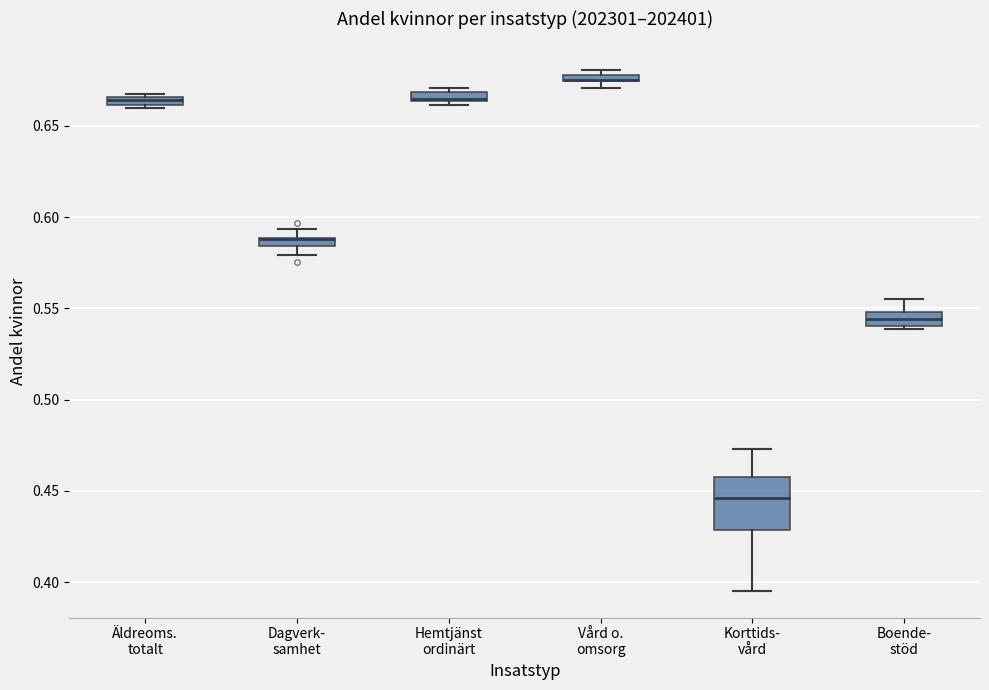

Where is the lower edge of the box for Hemtjänst ordinärt on the y-axis? The values are not printed on the chart, so give them approximately, as read against the axis.

0.665